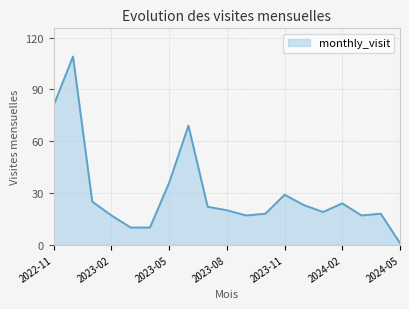

How many series are shown in this chart?

1